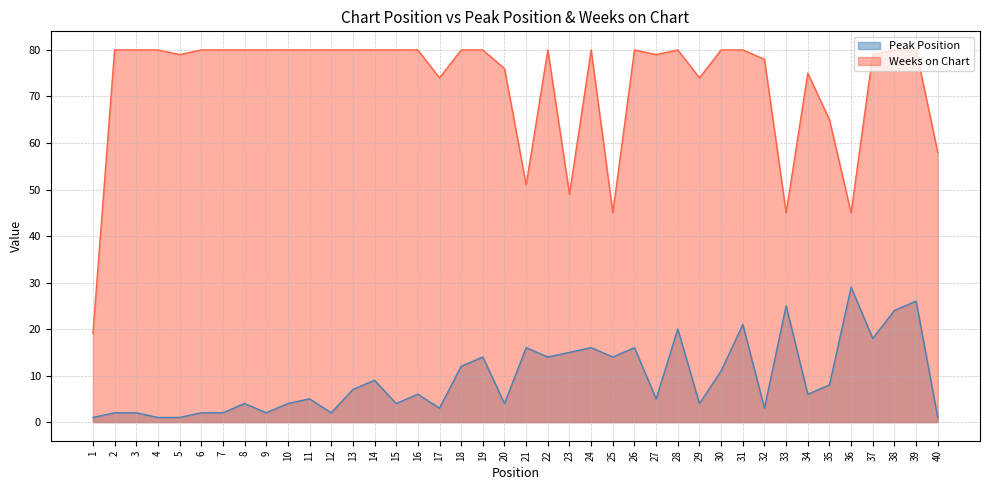

At which category does Peak Position reach its first local peak?

8